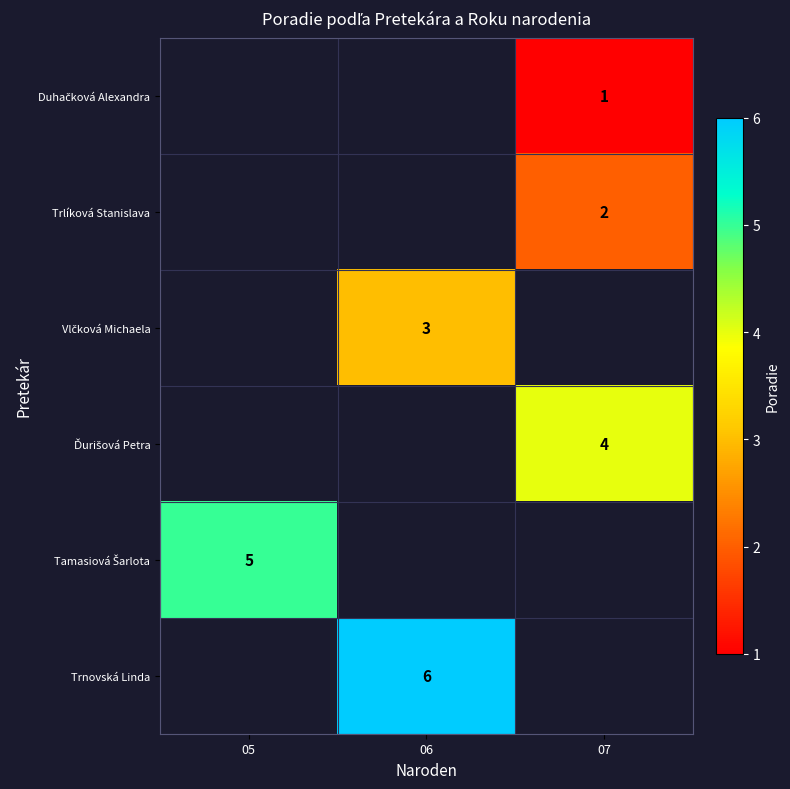

Is it true that Ďurišová Petra equals 4.0 at 07?

True